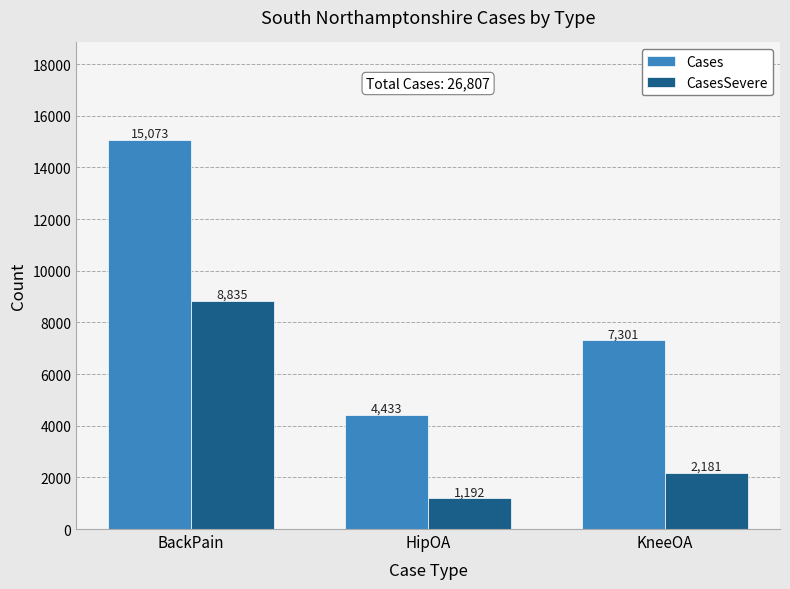

What is the value of the Cases bar at the 3rd from the left?

7301